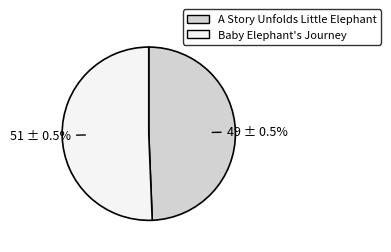

To the nearest percent, what is the combined percentage of Baby Elephant's Journey and A Story Unfolds Little Elephant?

100%